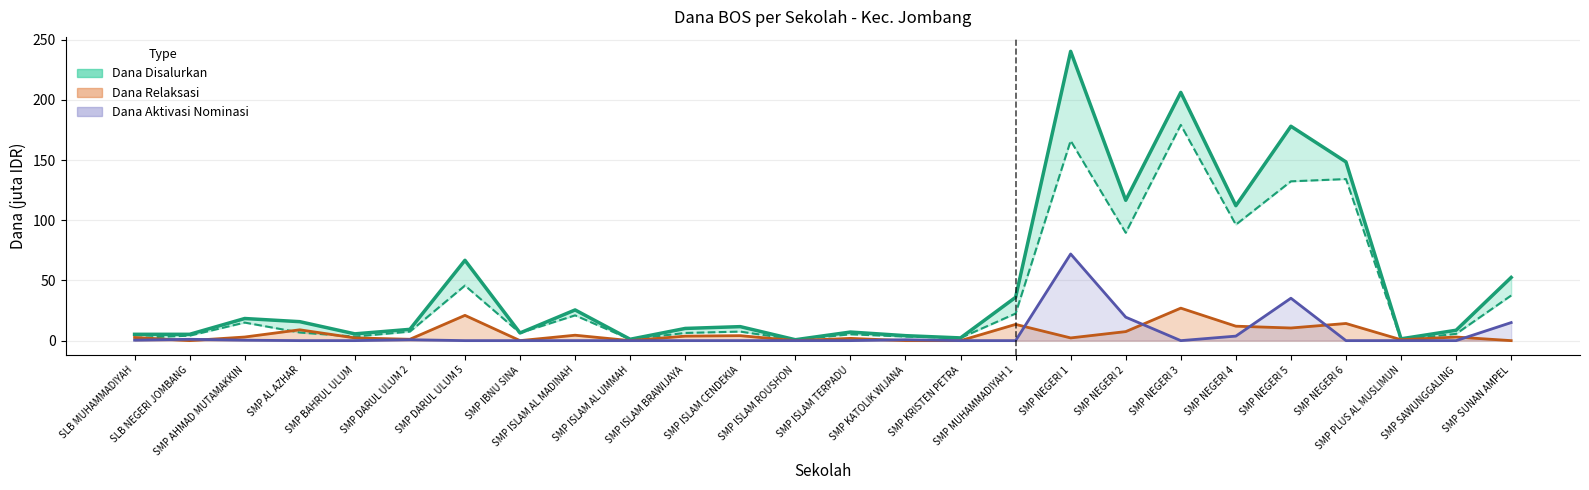

What is the difference between the second highest and minimum values in the Dana Aktivasi series?

35.2